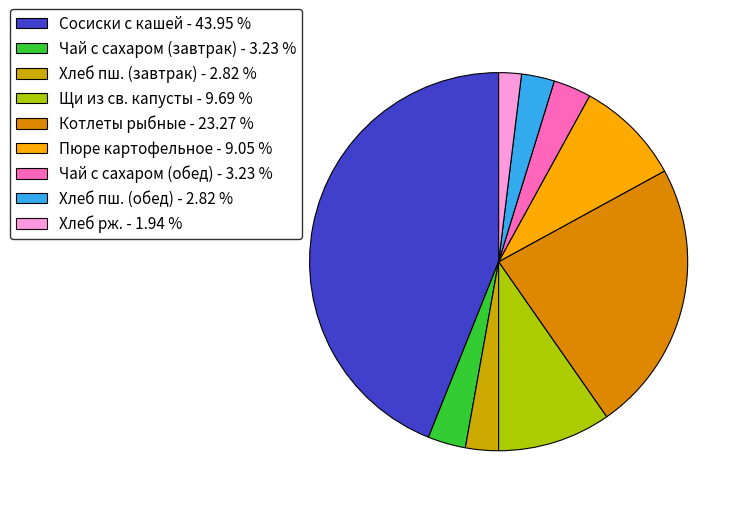

The Сосиски с кашей slice represents 51% of the pie. True or false?

False